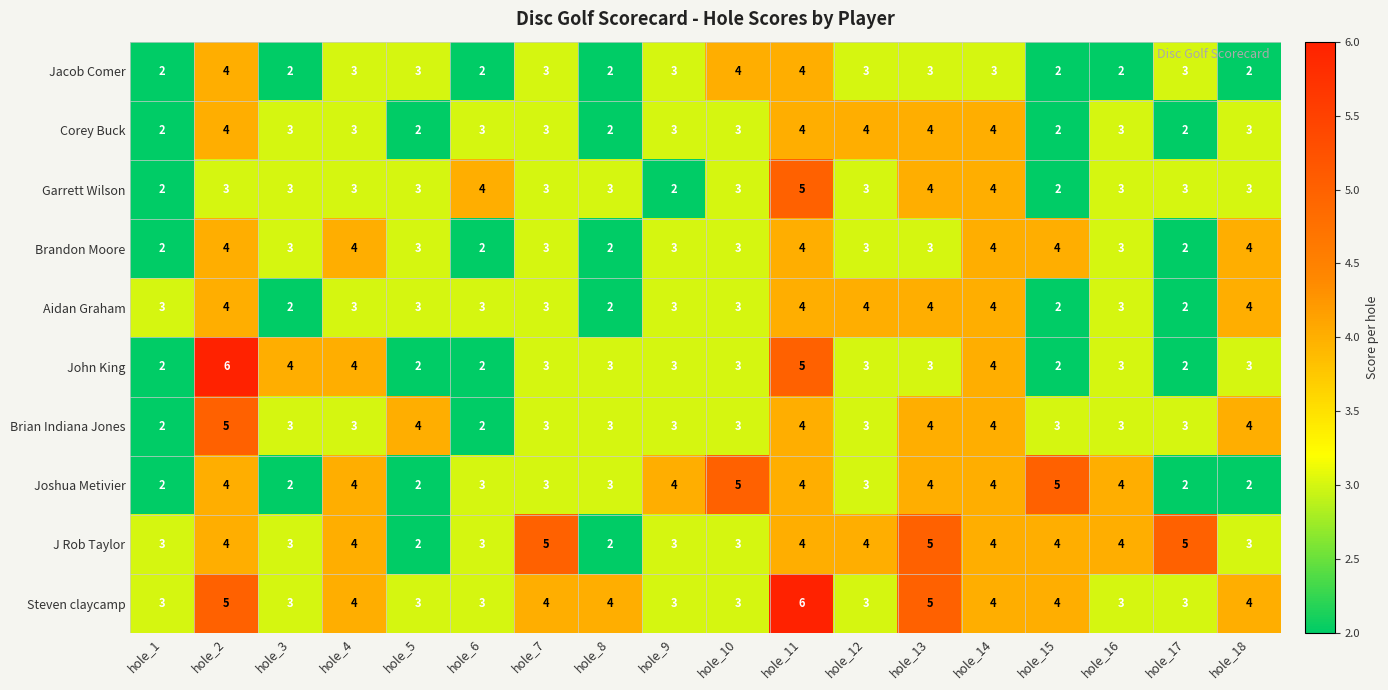

What is the difference between the second highest and minimum values in the John King series?

3